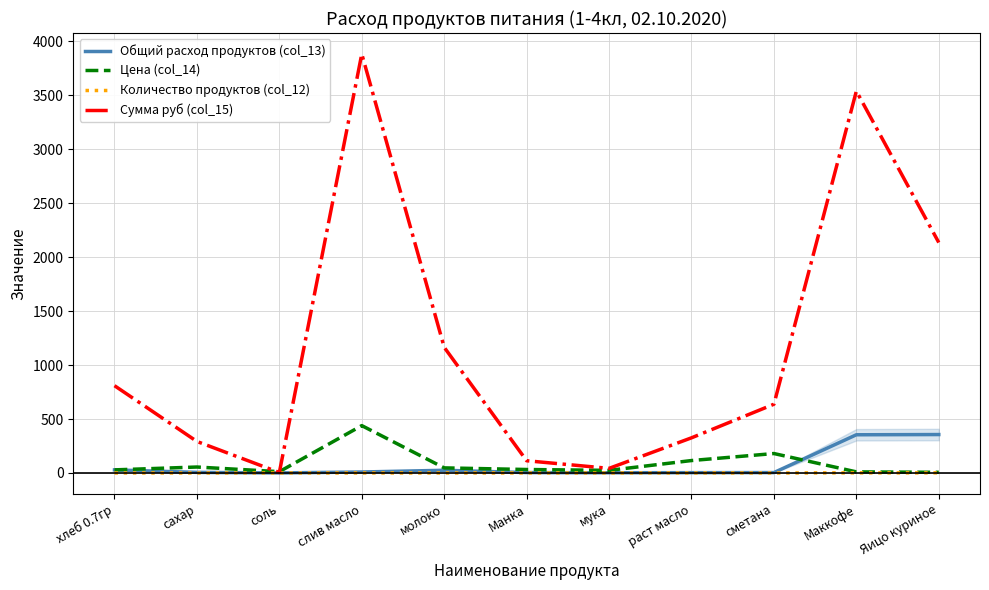

At which category is the sum across all series the highest?

слив масло